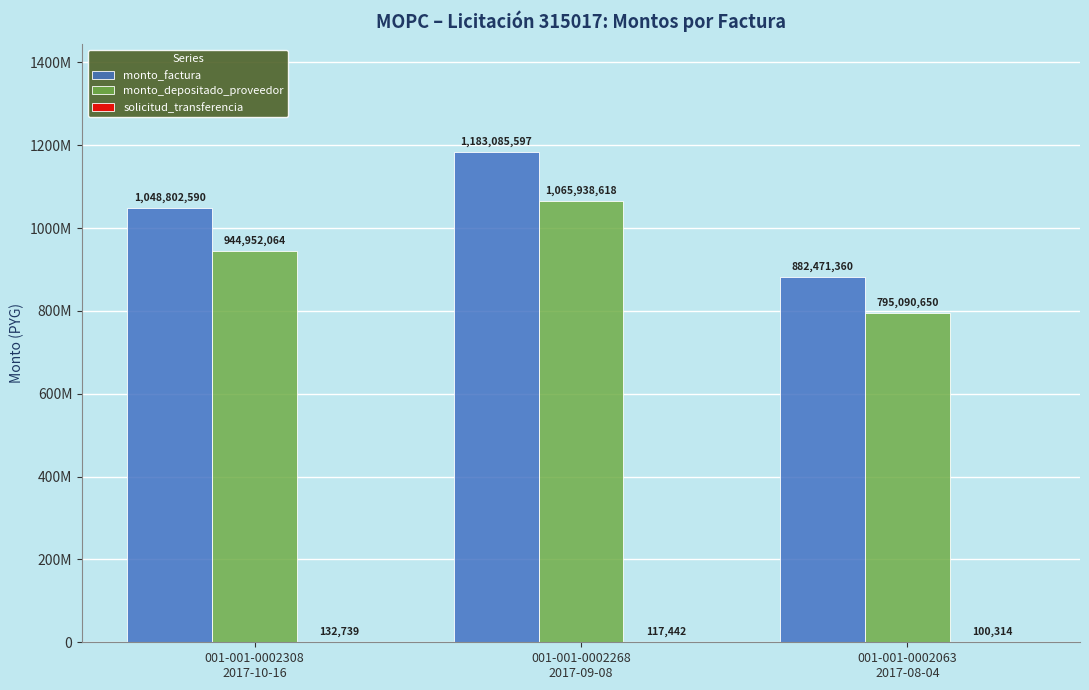

Are the bars horizontal?

No